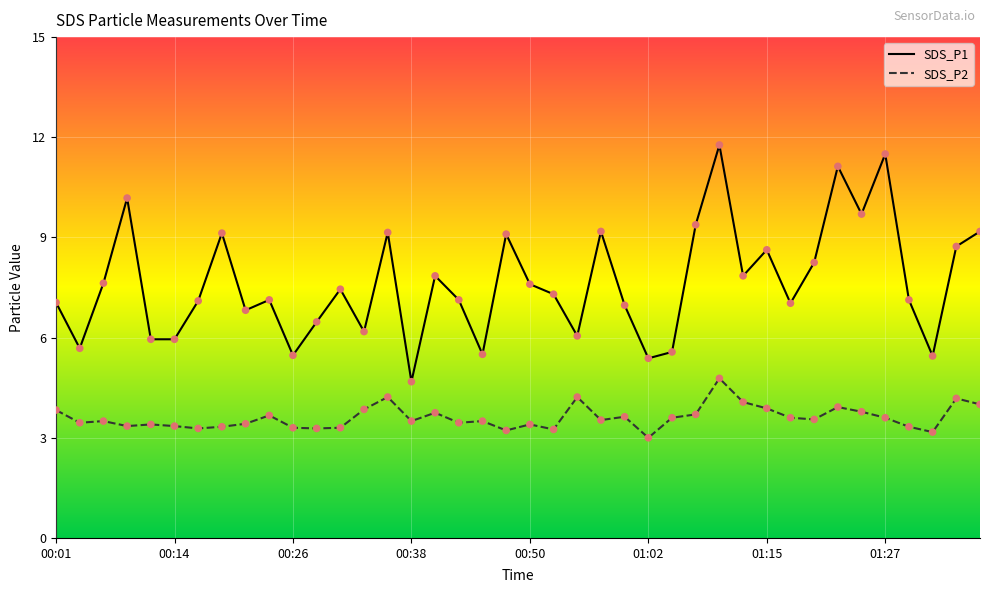

Which series has the largest range (max minus min)?

SDS_P1